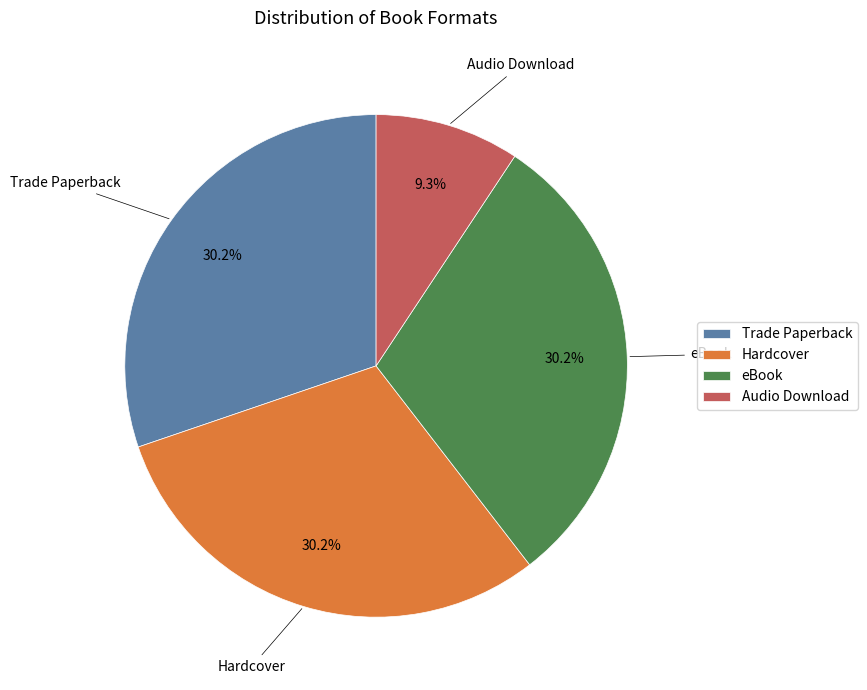

To the nearest percent, what is the average slice percentage?

25%